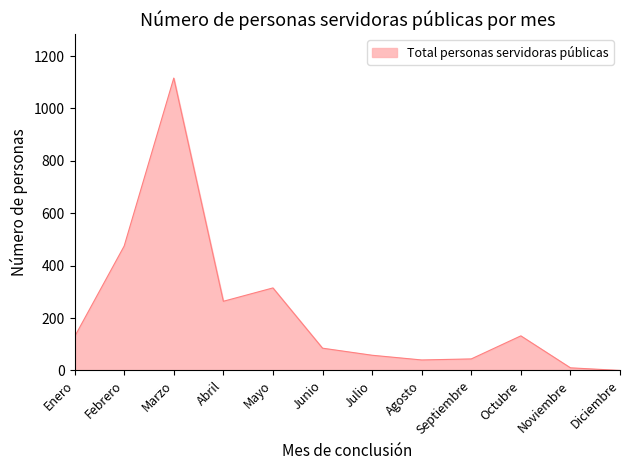

What is the difference between the maximum and minimum values?

1116